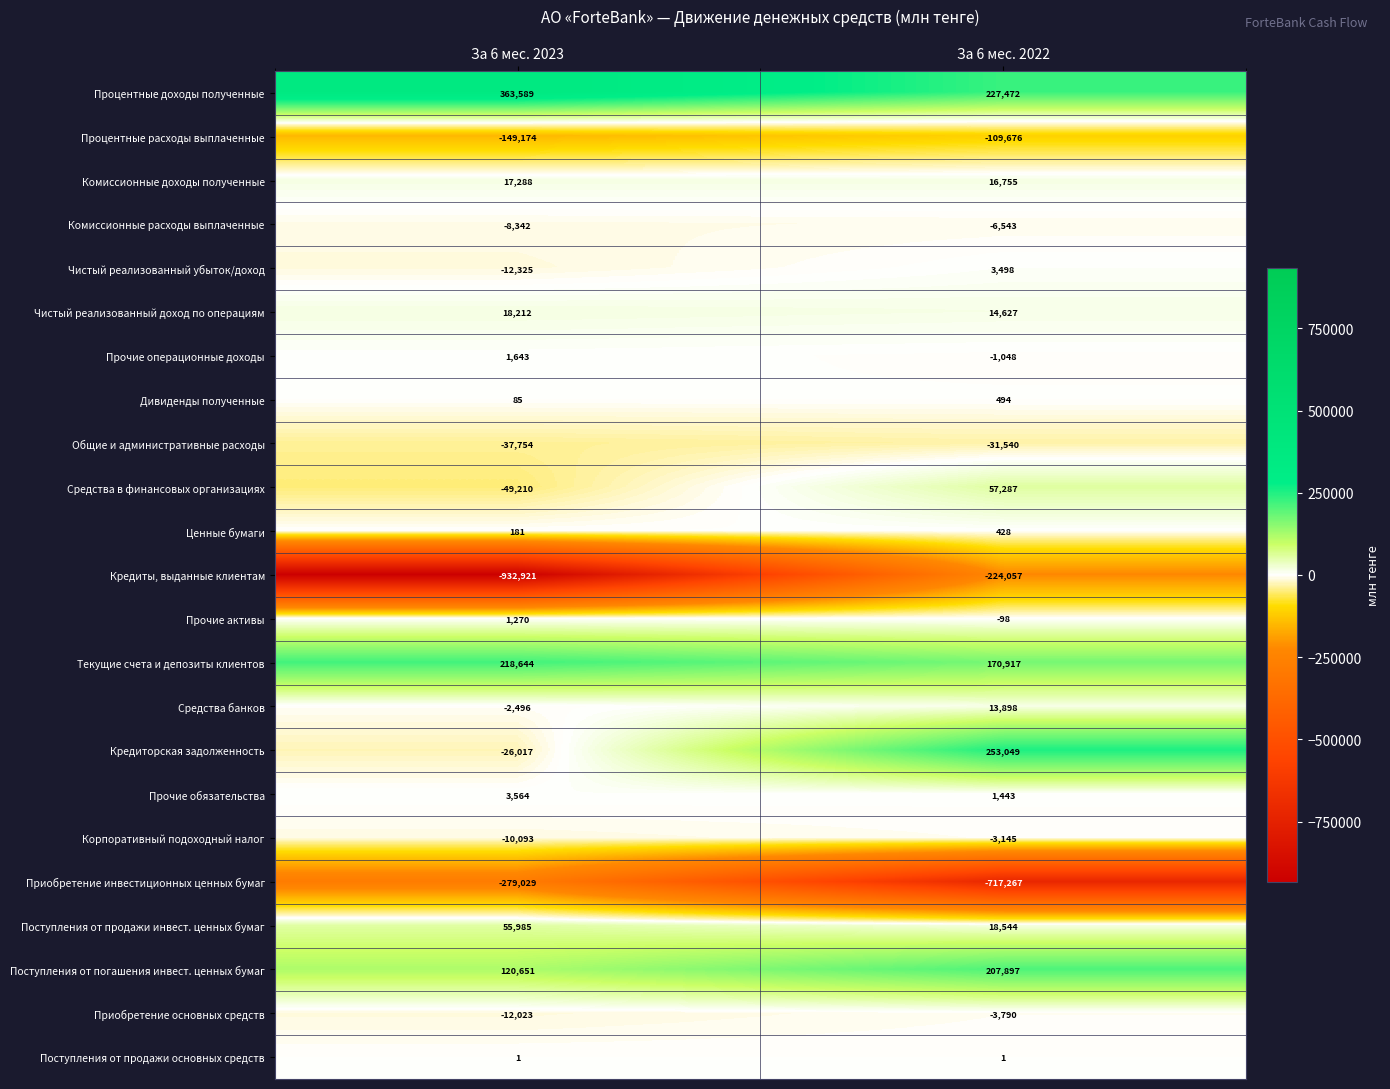

How many categories are shown in the chart?

2